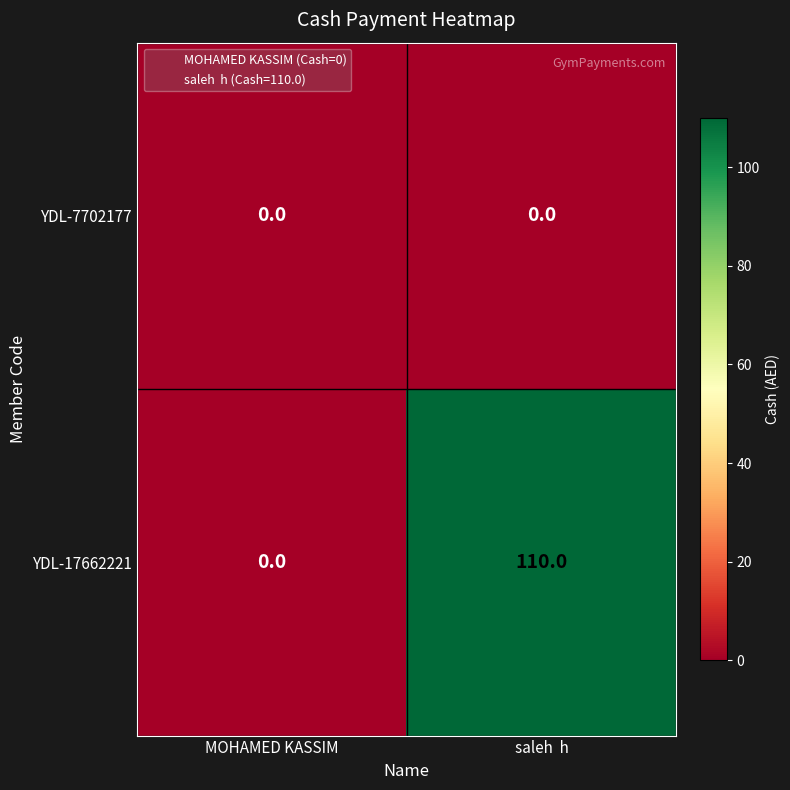

Which category has the lowest value in the YDL-17662221 series?

MOHAMED KASSIM